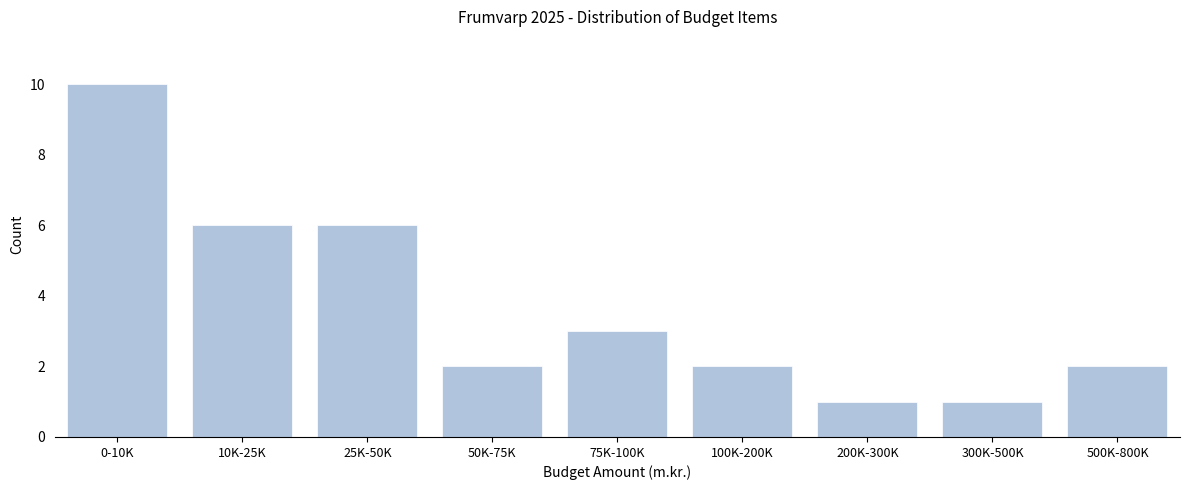

Reading left to right, what are all the values shown in this chart?

10	6	6	2	3	2	1	1	2